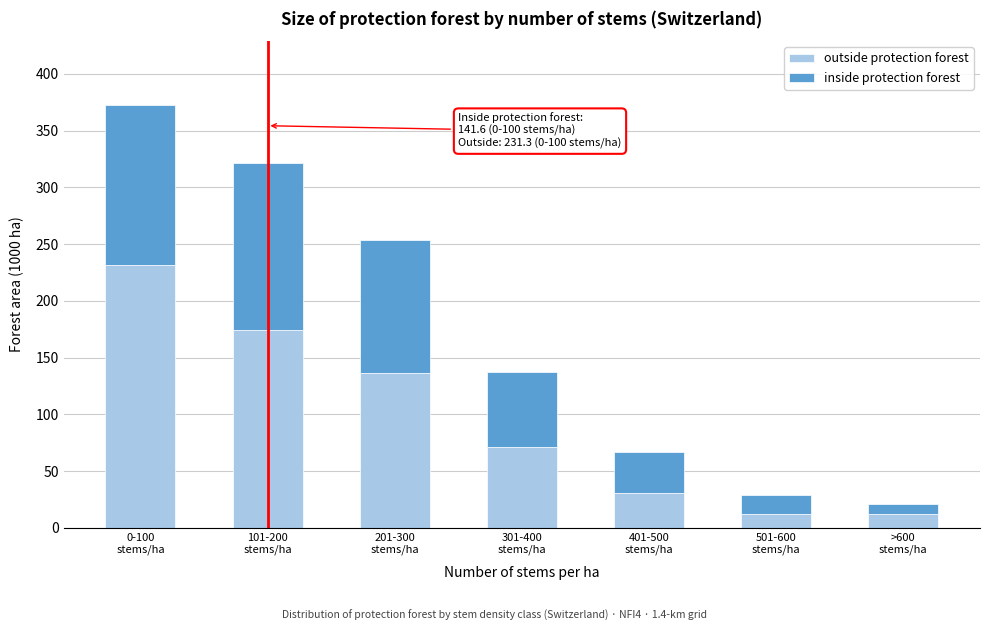

What is the difference between the second highest and second lowest values in the outside protection forest series?

162.5